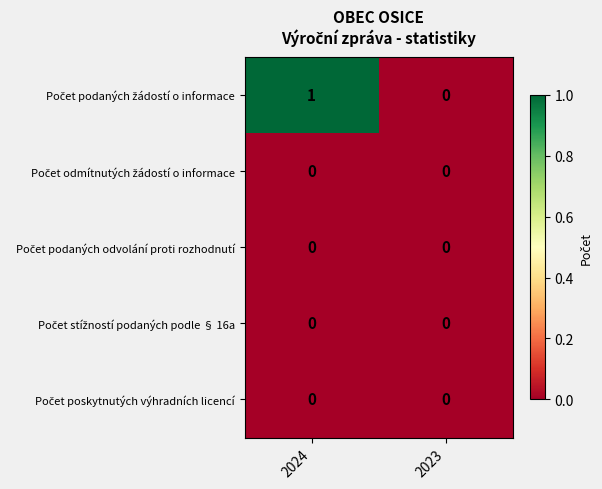

What is the greatest value displayed?

1